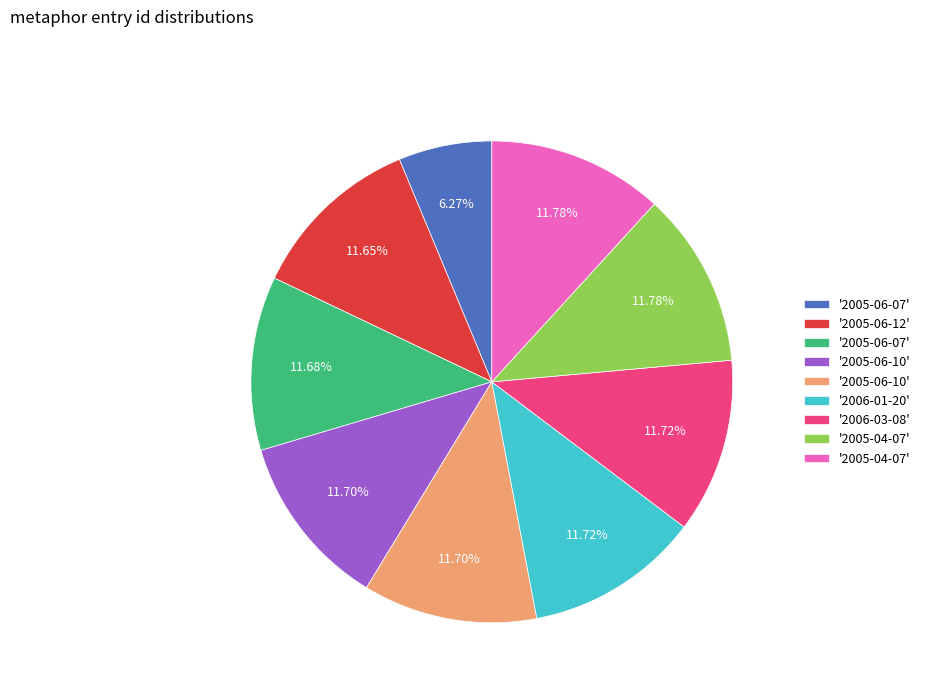

Is there any slice that represents more than half of the pie?

No